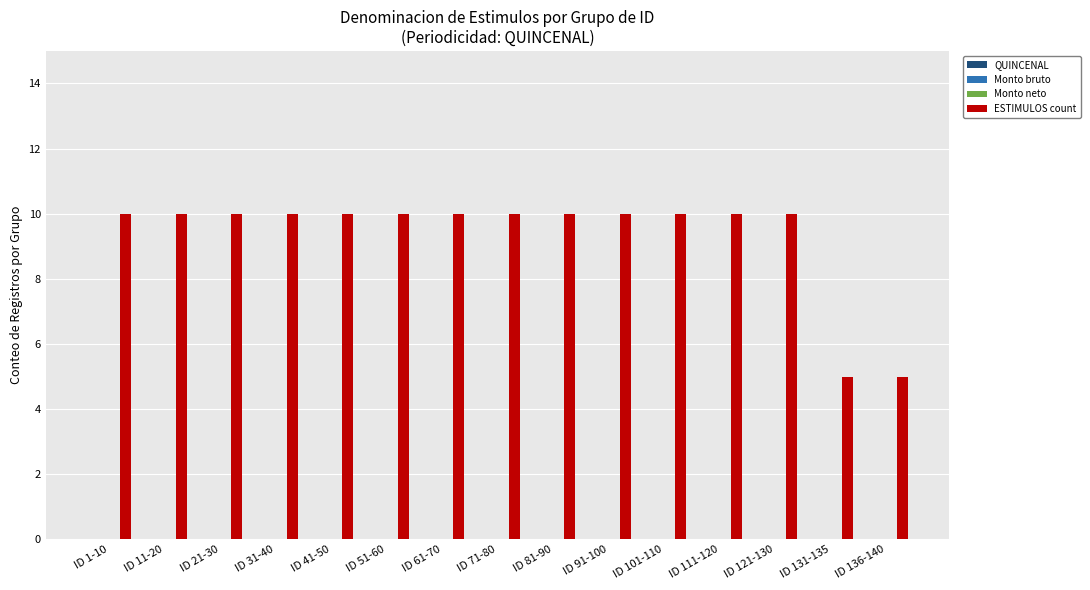

What is the value of the 14th bar from the left?

5